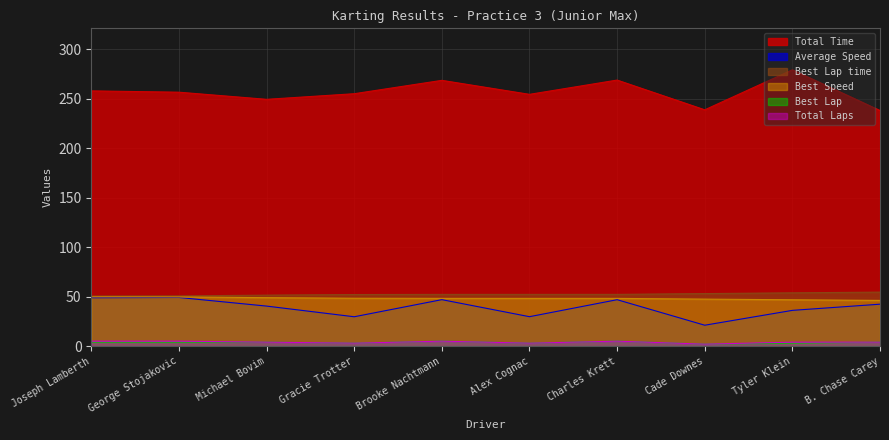

Reading left to right, list all the values displayed in this chart.

Total Laps: 5.0	5.0	4.0	3.0	5.0	3.0	5.0	2.0	4.0	4.0
Total Time: 257.8	256.5	249.3	254.9	268.4	254.3	268.7	238.7	279.1	238.0
Best Lap: 4.0	4.0	4.0	3.0	5.0	3.0	5.0	2.0	3.0	4.0
Best Lap time: 50.6	50.7	51.5	52.1	52.3	52.3	52.3	53.1	53.8	54.6
Best Speed: 49.8	49.7	48.9	48.4	48.2	48.2	48.2	47.5	46.8	46.2
Average Speed: 48.9	49.1	40.4	29.7	46.9	29.7	46.9	21.1	36.1	42.4